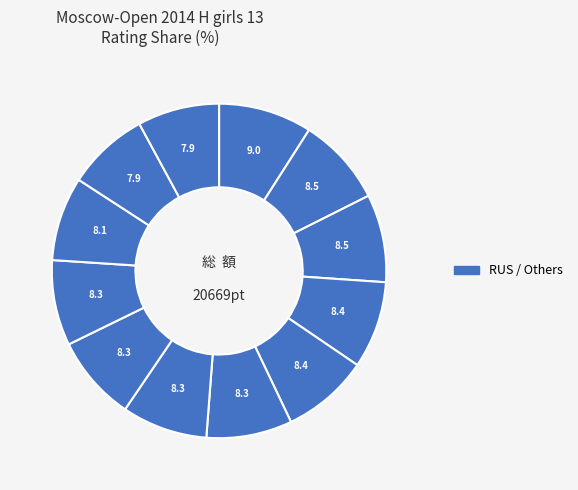

How many slices are in this pie chart?

12